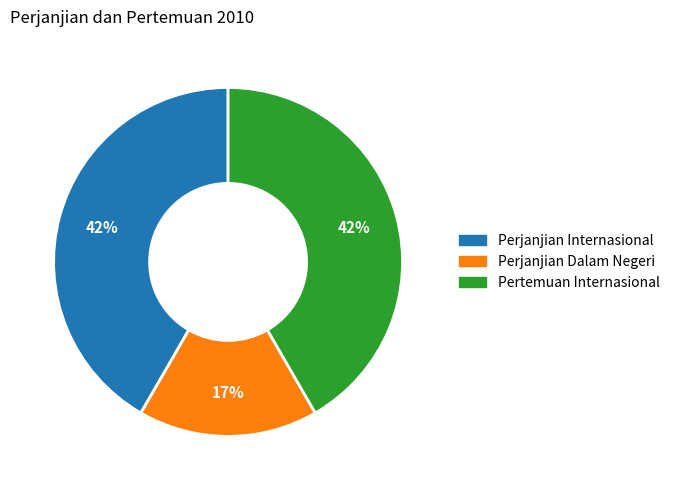

How many slices are in this pie chart?

3